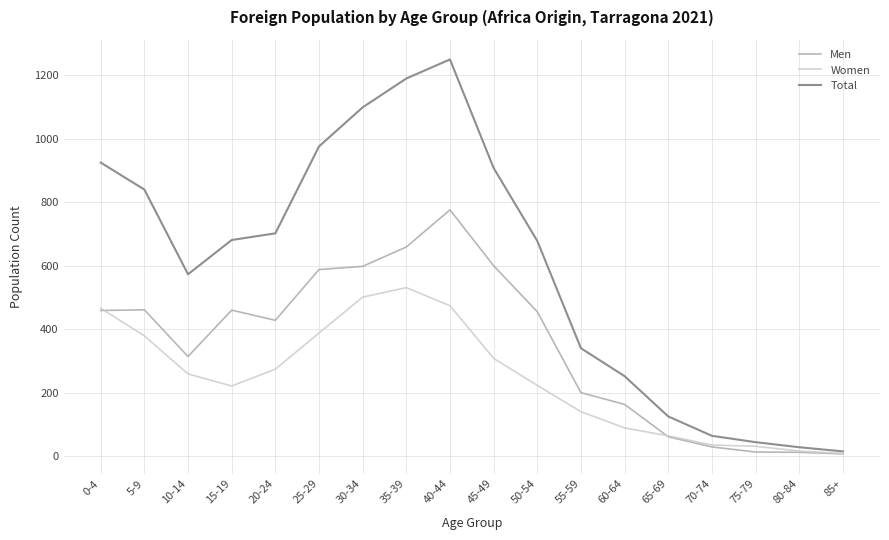

Is the value of Women at 65-69 greater than the value of Men at 10-14?

No